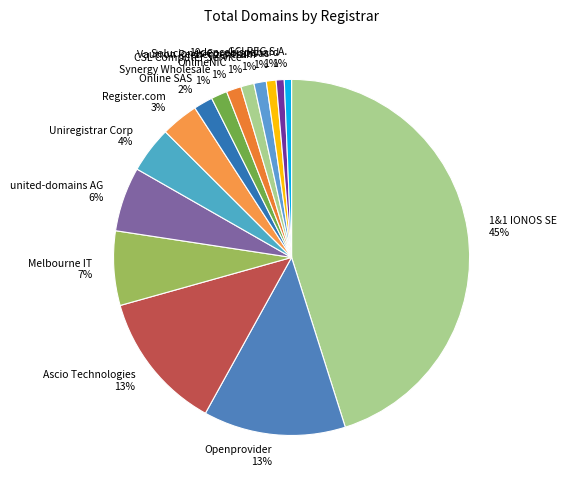

Which has a higher value, 1&1 IONOS SE 45% or Register.com 3%?

1&1 IONOS SE 45%